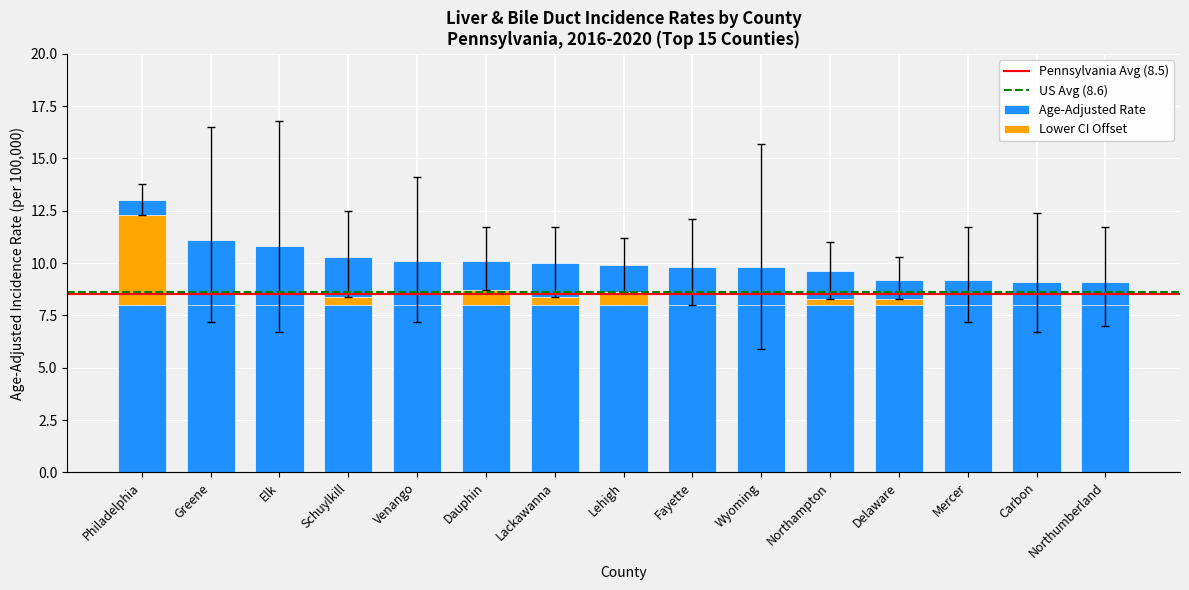

Is it true that lower_ci equals 8.4 at Lackawanna?

True